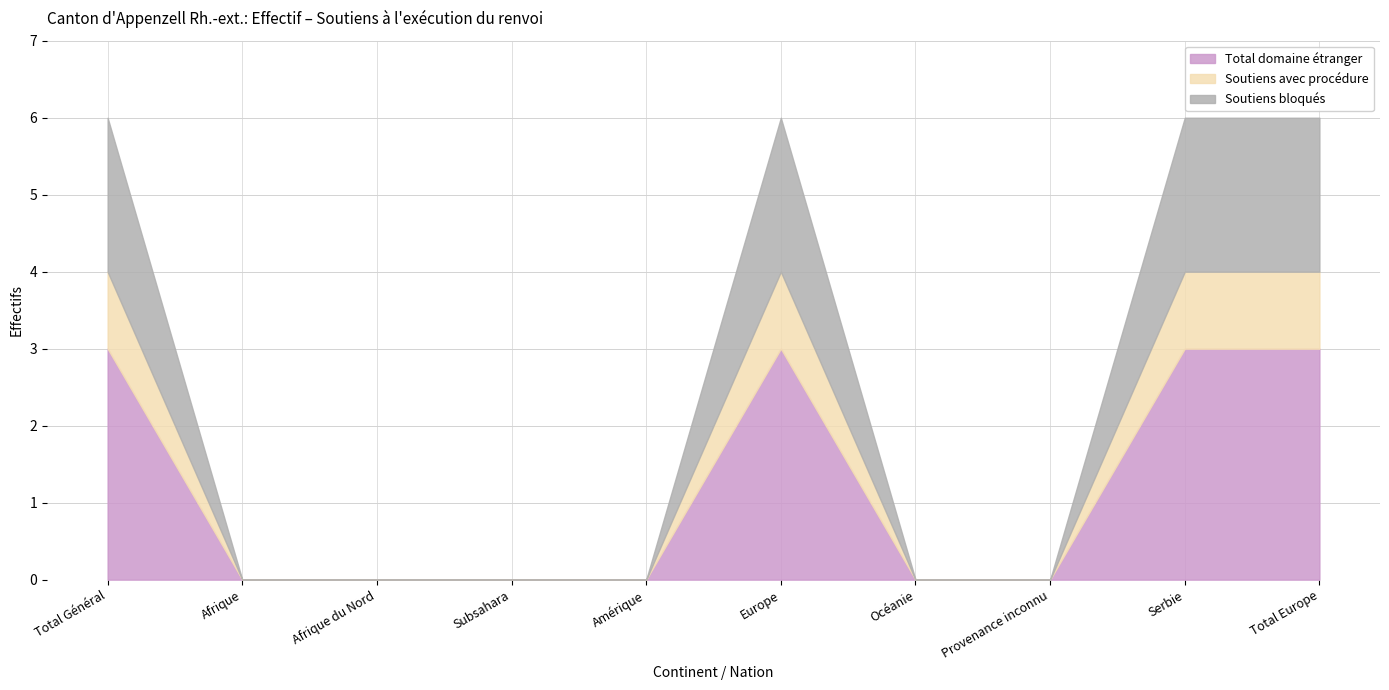

True or false: Obtention documents de voyage and Soutiens avec procédure intersect in this chart.

False